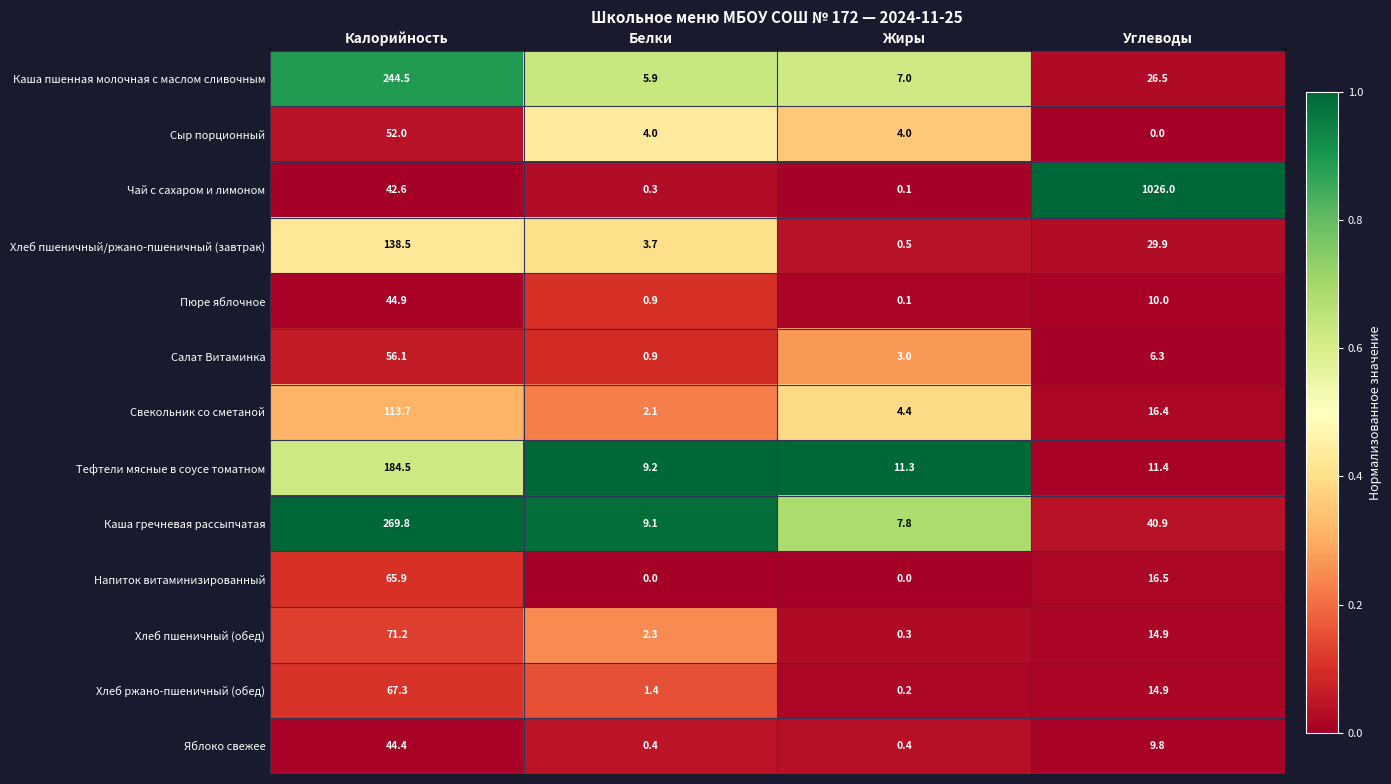

At which category is the sum across all series the highest?

Калорийность